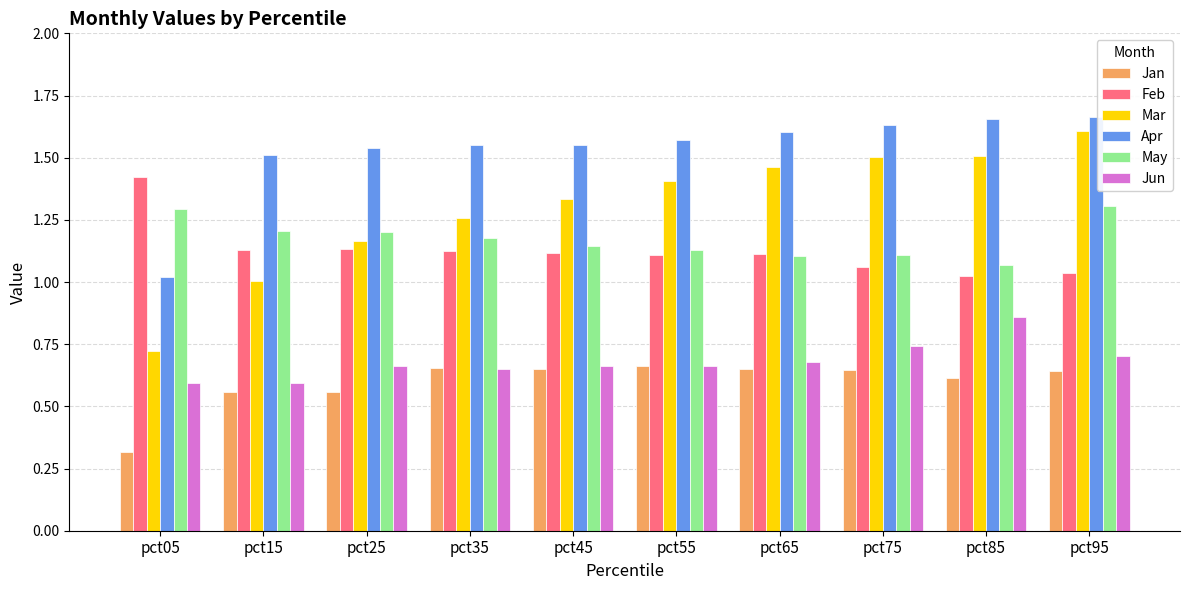

Is it true that Feb equals 1.1 at pct65?

True